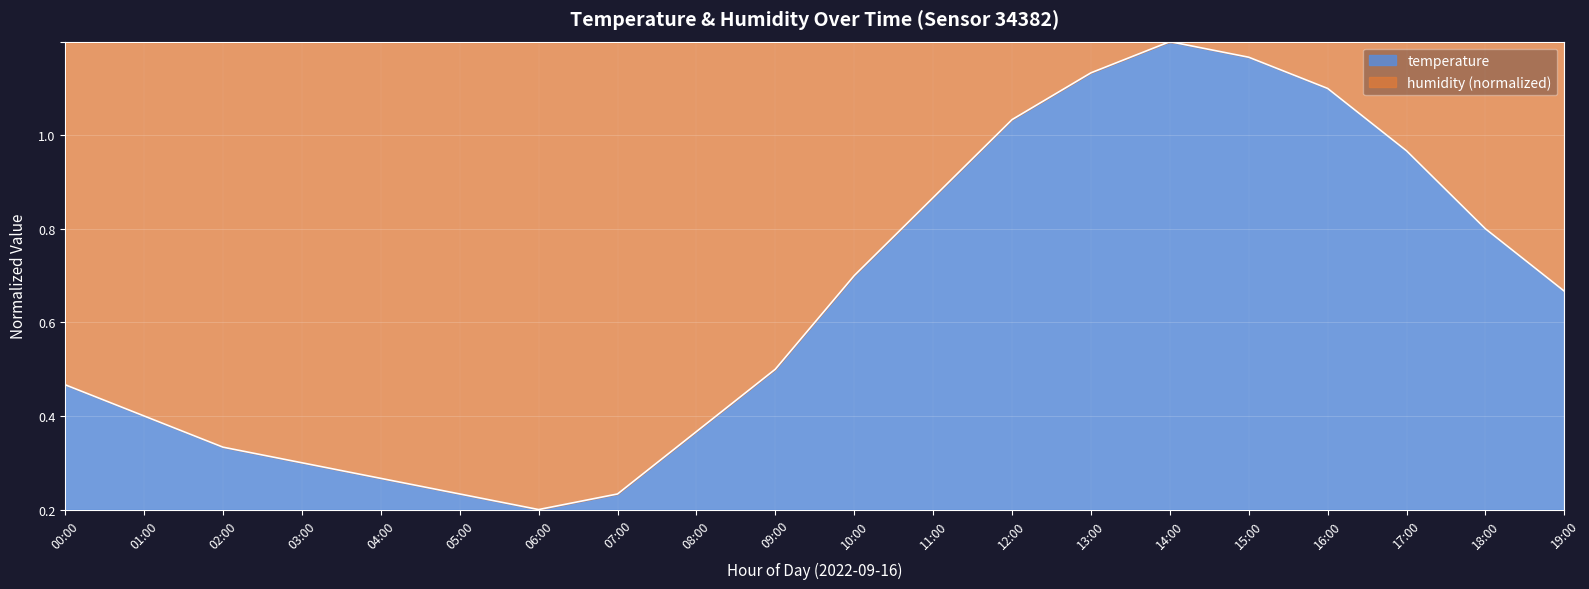

How many lines are shown in the chart?

1